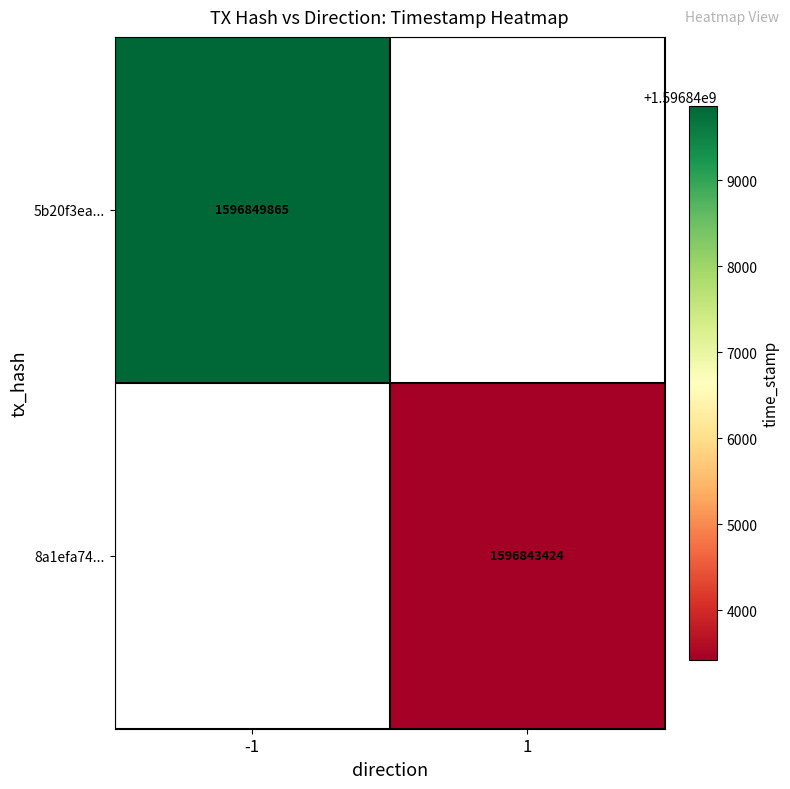

True or false: 8a1efa74... has a value of 751842138 at 1.

False